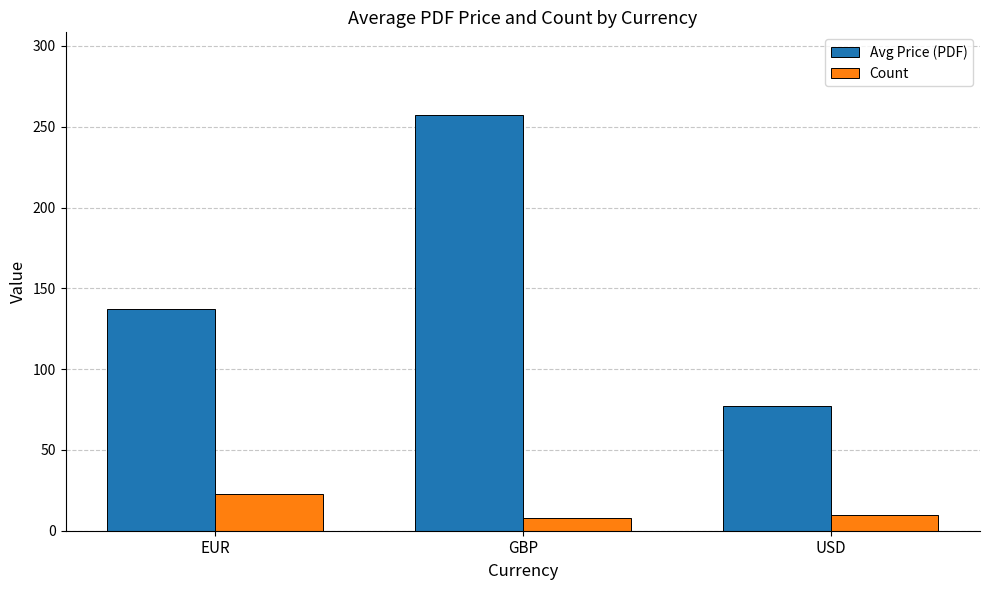

At EUR, list the series in order from smallest to largest.

Count, Avg Price (PDF)